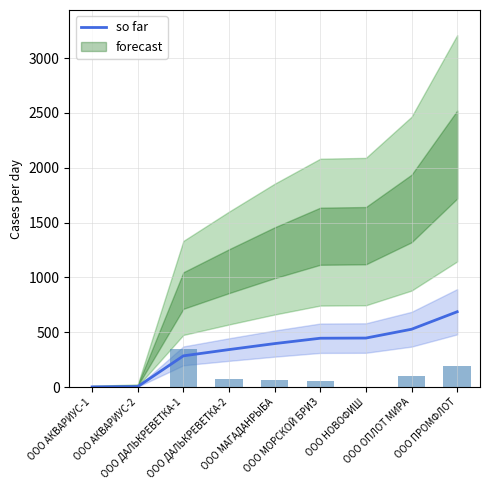

Does the chart contain any negative values?

No